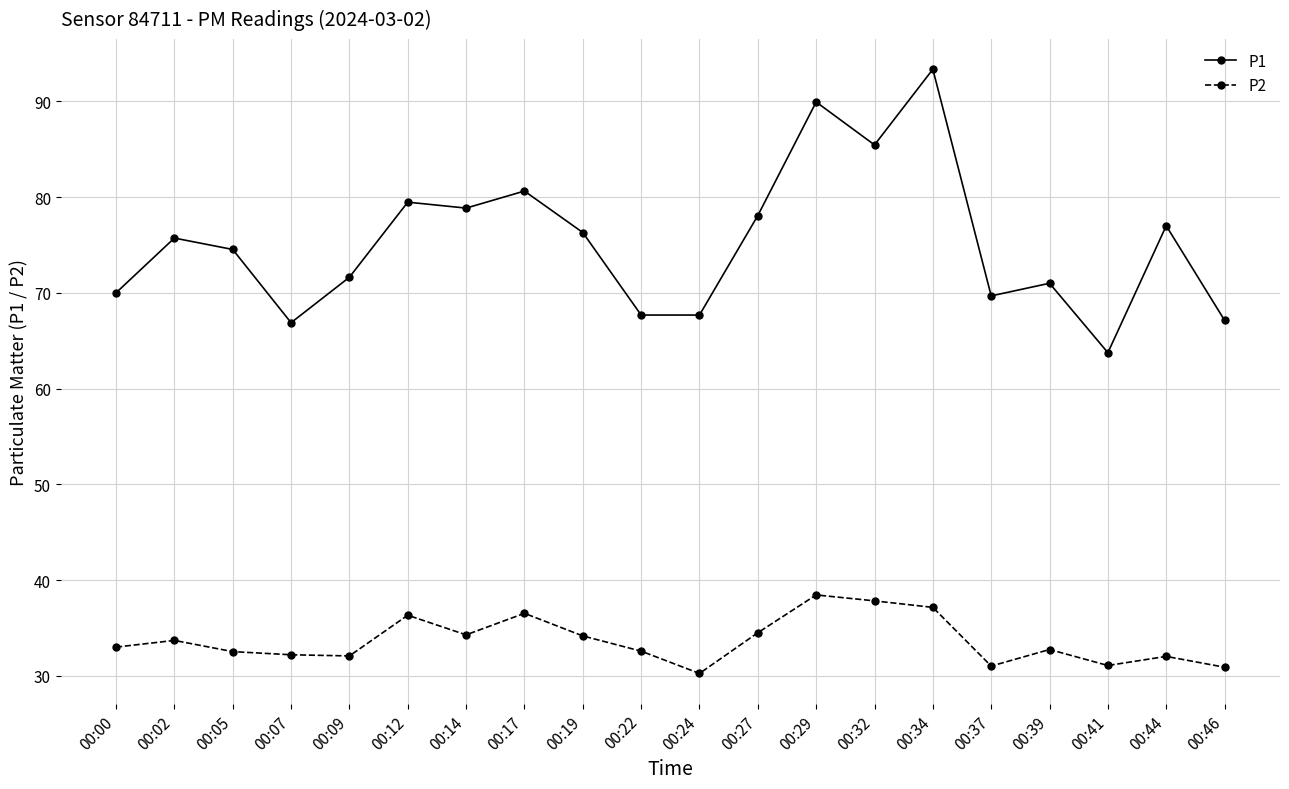

Which category has the highest value across all series?

00:34